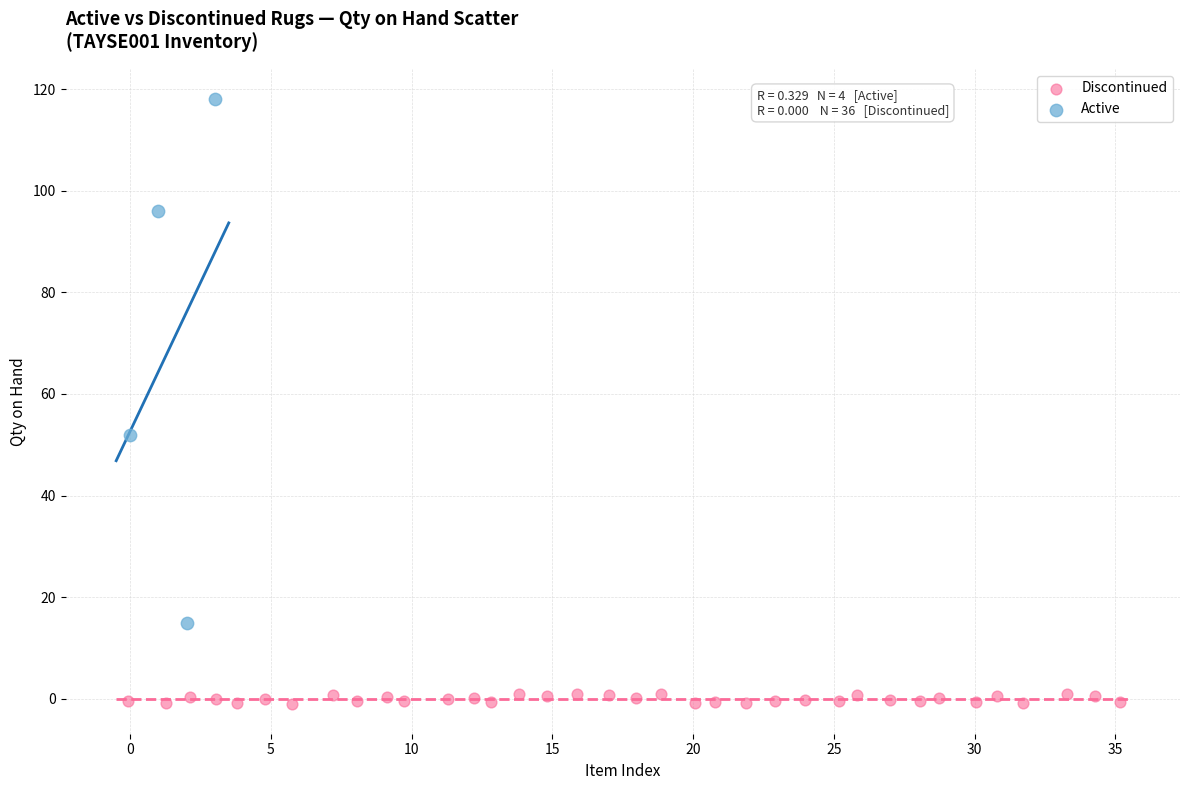

Which series reaches the maximum Y coordinate?

Active